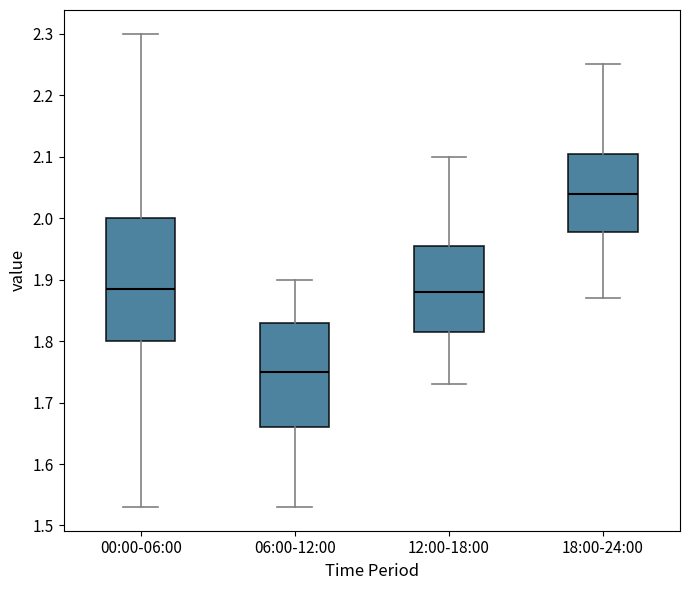

Which box is the tallest, from its lower edge to its upper edge?

00:00-06:00